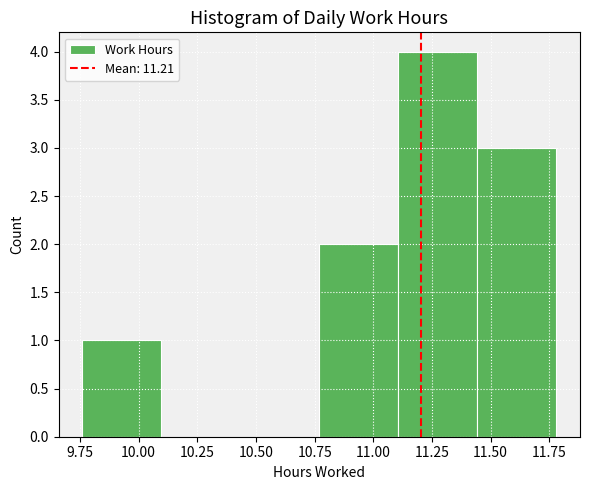

How tall is the bar that spans 10.75 to 11.10 on the x-axis? Neither the bar edges nor the heights are printed on the chart, so give them approximately, as read against the axes.

2